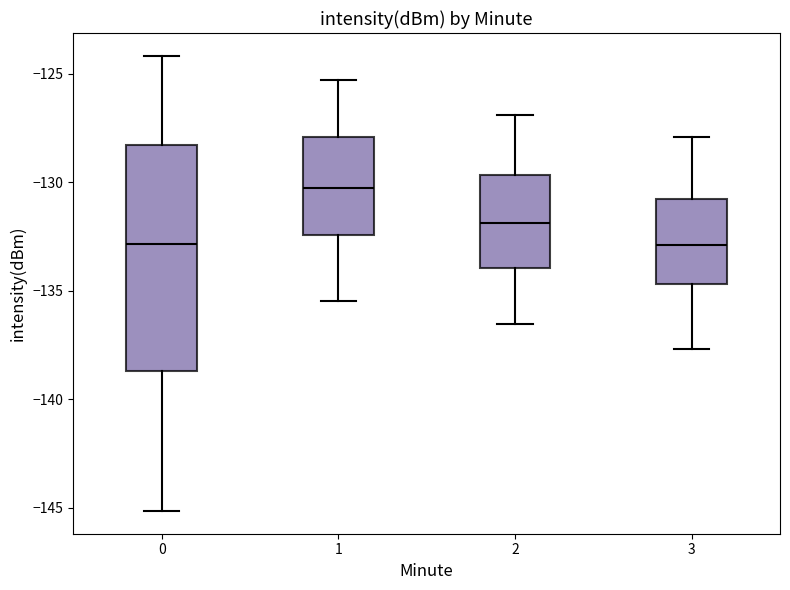

Reading left to right, read every box against the y-axis: the position of its median line, the range the box covers, and the ends of its whiskers. The values are not printed on the chart, so give them approximately, as read against the axis.

0: median -133.0, box -138.5 to -128.5, whiskers -145.0 to -124.0
1: median -130.5, box -132.5 to -128.0, whiskers -135.5 to -125.5
2: median -132.0, box -134.0 to -129.5, whiskers -136.5 to -127.0
3: median -133.0, box -134.5 to -131.0, whiskers -137.5 to -128.0